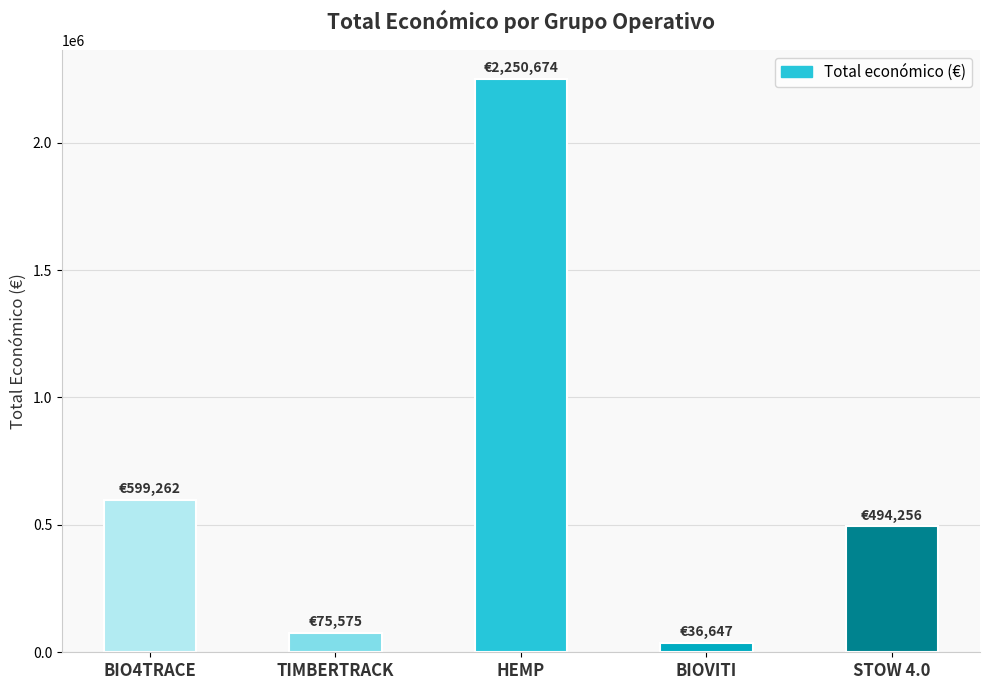

Read the value at BIOVITI, to the nearest 100.

36600